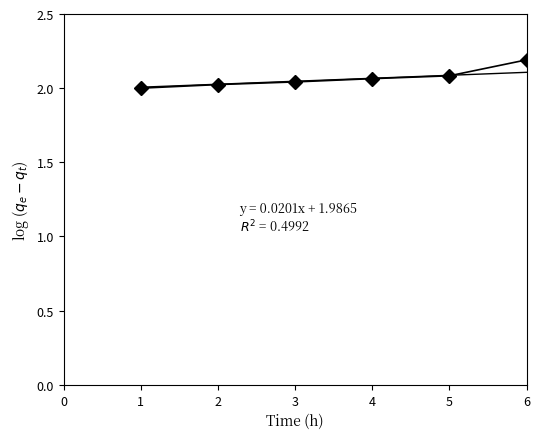

How many series are shown in this chart?

1